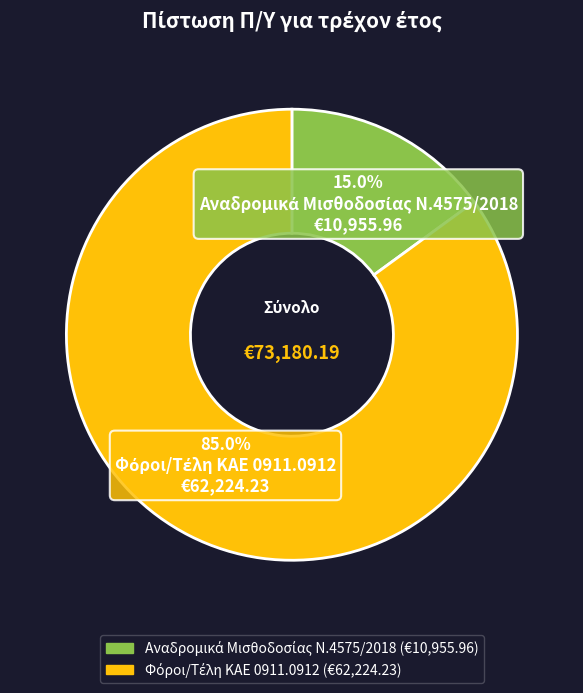

Does any single category account for the majority?

Yes